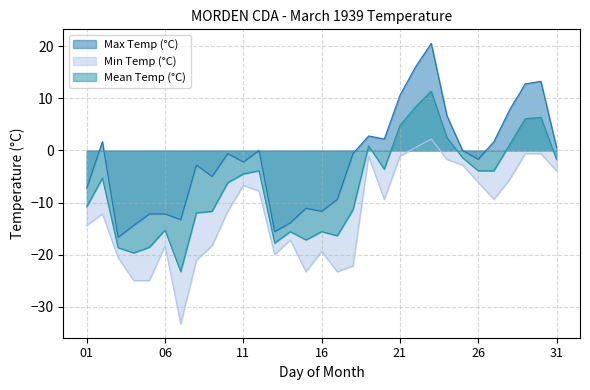

List the labels in order of Max Temp (°C) value, smallest first.

03, 13, 04, 14, 07, 05, 06, 16, 15, 17, 01, 09, 08, 11, 26, 10, 18, 12, 25, 31, 02, 27, 20, 19, 24, 28, 21, 29, 30, 22, 23